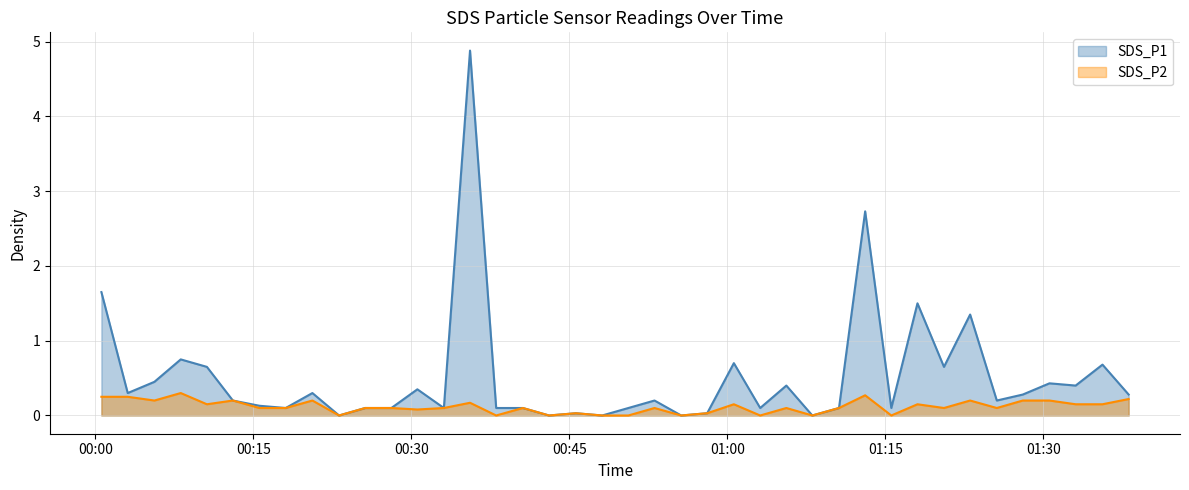

List the series in order of their overall mean, lowest first.

SDS_P2, SDS_P1